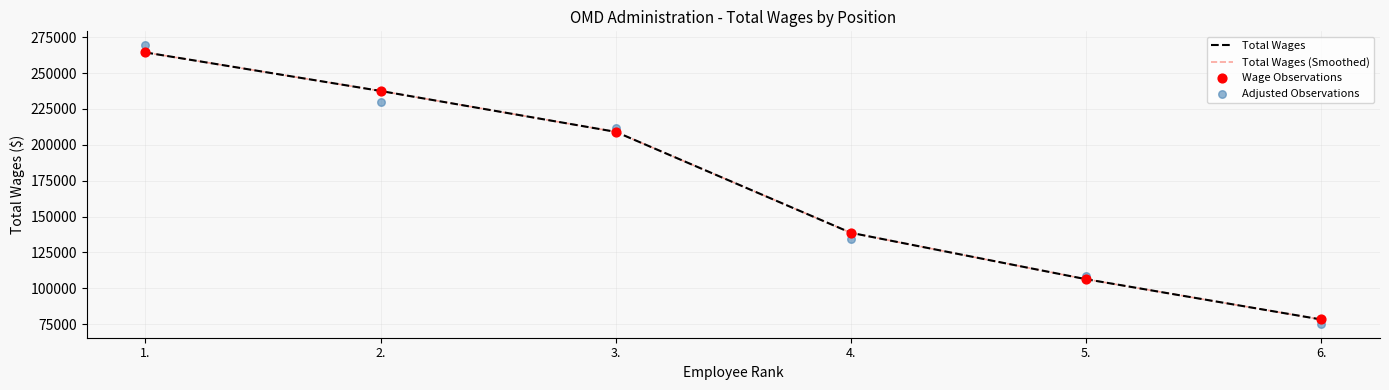

Which series has the largest total across all categories?

Total Wages